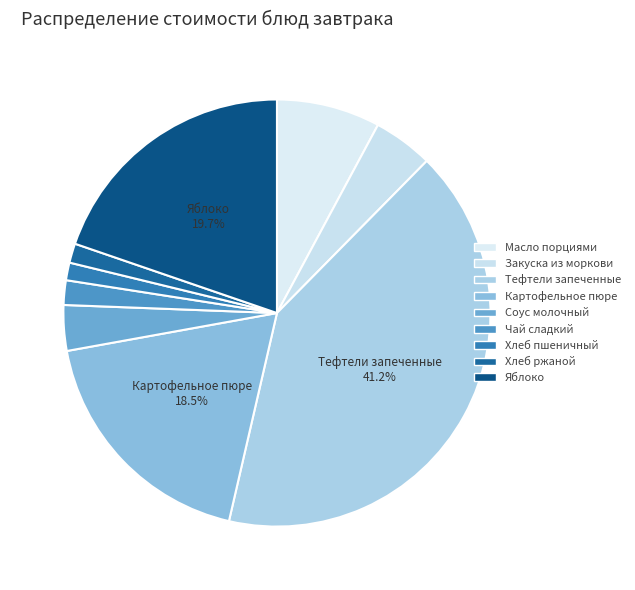

Which category has the biggest portion of the pie?

Тефтели запеченные